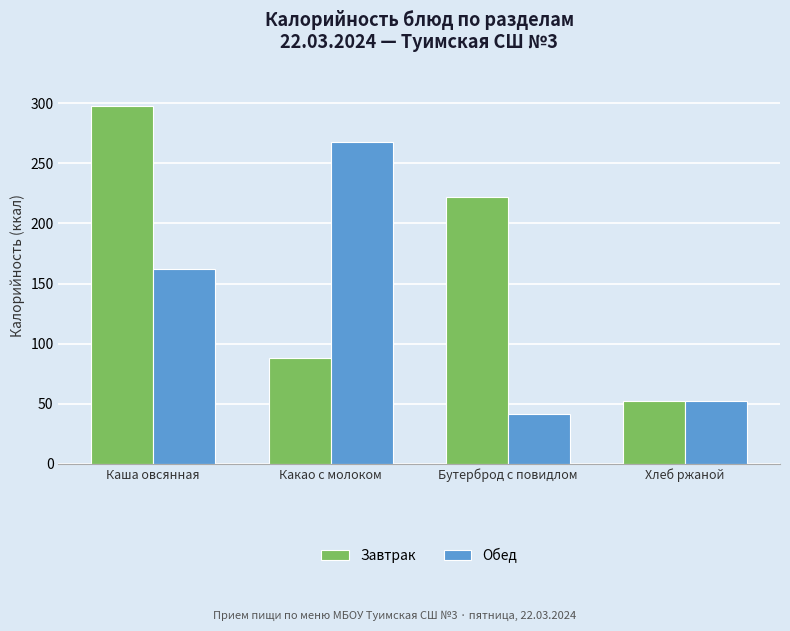

Reading left to right, extract all data points from this chart.

Завтрак: Каша овсянная=297.8	Какао с молоком=88.0	Бутерброд с повидлом=222.0	Хлеб ржаной=52.0
Обед: Каша овсянная=162.0	Какао с молоком=268.0	Бутерброд с повидлом=41.0	Хлеб ржаной=52.0